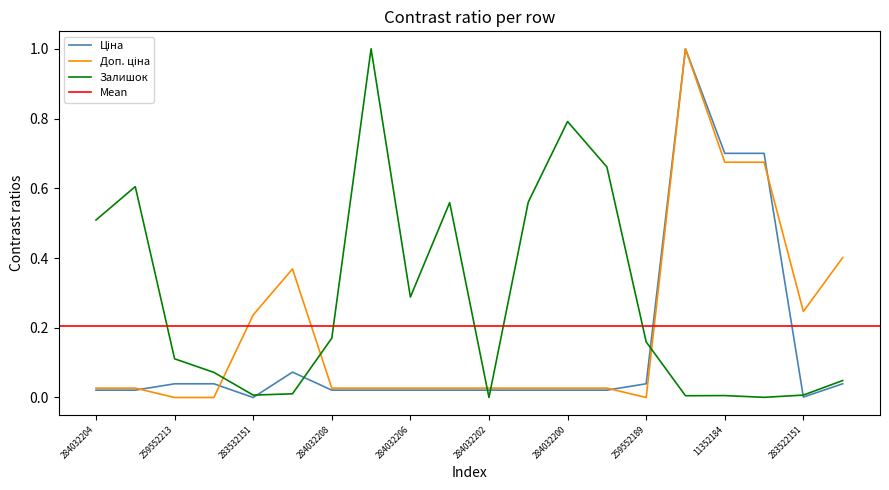

What is the greatest value displayed?

1.0